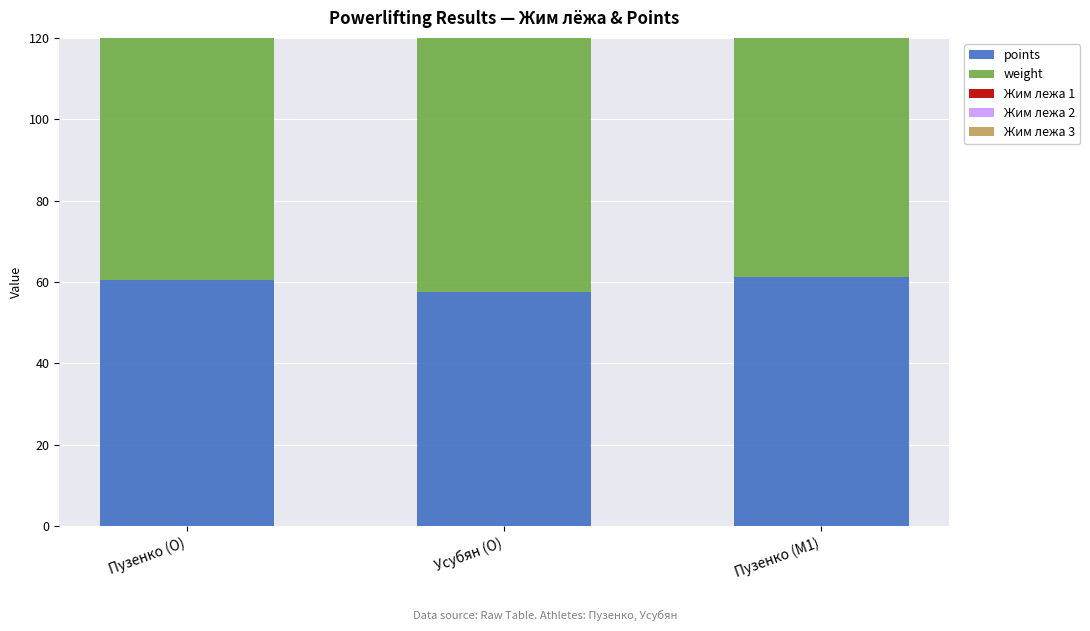

Is the value of Жим лежа 2 at Пузенко (O) greater than the value of points at Усубян (O)?

Yes